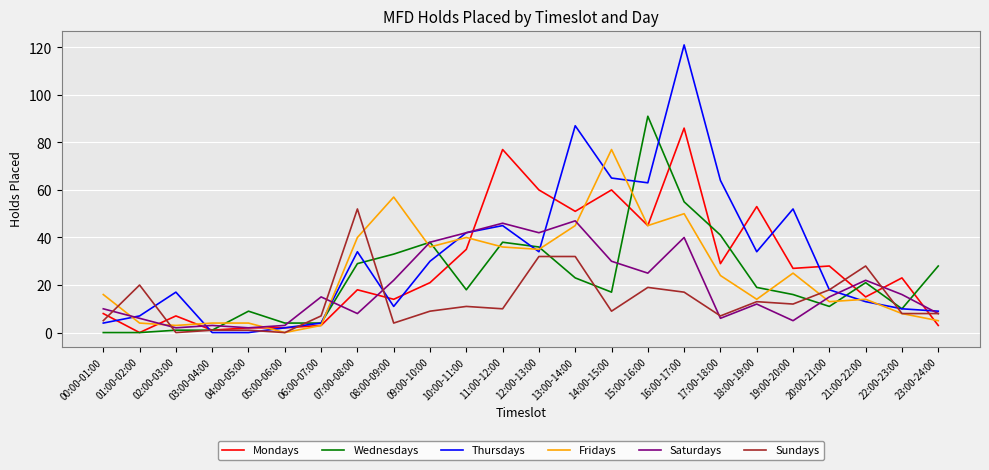

Reading right to left, extract all data points from this chart.

Mondays: 23:00-24:00=3	22:00-23:00=23	21:00-22:00=15	20:00-21:00=28	19:00-20:00=27	18:00-19:00=53	17:00-18:00=29	16:00-17:00=86	15:00-16:00=45	14:00-15:00=60	13:00-14:00=51	12:00-13:00=60	11:00-12:00=77	10:00-11:00=35	09:00-10:00=21	08:00-09:00=14	07:00-08:00=18	06:00-07:00=3	05:00-06:00=2	04:00-05:00=2	03:00-04:00=1	02:00-03:00=7	01:00-02:00=0	00:00-01:00=8
Wednesdays: 23:00-24:00=28	22:00-23:00=10	21:00-22:00=21	20:00-21:00=11	19:00-20:00=16	18:00-19:00=19	17:00-18:00=41	16:00-17:00=55	15:00-16:00=91	14:00-15:00=17	13:00-14:00=23	12:00-13:00=36	11:00-12:00=38	10:00-11:00=18	09:00-10:00=38	08:00-09:00=33	07:00-08:00=29	06:00-07:00=4	05:00-06:00=4	04:00-05:00=9	03:00-04:00=1	02:00-03:00=1	01:00-02:00=0	00:00-01:00=0
Thursdays: 23:00-24:00=9	22:00-23:00=10	21:00-22:00=13	20:00-21:00=18	19:00-20:00=52	18:00-19:00=34	17:00-18:00=64	16:00-17:00=121	15:00-16:00=63	14:00-15:00=65	13:00-14:00=87	12:00-13:00=34	11:00-12:00=45	10:00-11:00=42	09:00-10:00=30	08:00-09:00=11	07:00-08:00=34	06:00-07:00=4	05:00-06:00=2	04:00-05:00=0	03:00-04:00=0	02:00-03:00=17	01:00-02:00=7	00:00-01:00=4
Fridays: 23:00-24:00=5	22:00-23:00=8	21:00-22:00=14	20:00-21:00=13	19:00-20:00=25	18:00-19:00=14	17:00-18:00=24	16:00-17:00=50	15:00-16:00=45	14:00-15:00=77	13:00-14:00=45	12:00-13:00=35	11:00-12:00=36	10:00-11:00=40	09:00-10:00=36	08:00-09:00=57	07:00-08:00=40	06:00-07:00=3	05:00-06:00=0	04:00-05:00=4	03:00-04:00=4	02:00-03:00=3	01:00-02:00=4	00:00-01:00=16
Saturdays: 23:00-24:00=8	22:00-23:00=16	21:00-22:00=22	20:00-21:00=15	19:00-20:00=5	18:00-19:00=12	17:00-18:00=6	16:00-17:00=40	15:00-16:00=25	14:00-15:00=30	13:00-14:00=47	12:00-13:00=42	11:00-12:00=46	10:00-11:00=42	09:00-10:00=38	08:00-09:00=22	07:00-08:00=8	06:00-07:00=15	05:00-06:00=3	04:00-05:00=2	03:00-04:00=3	02:00-03:00=2	01:00-02:00=6	00:00-01:00=10
Sundays: 23:00-24:00=8	22:00-23:00=8	21:00-22:00=28	20:00-21:00=18	19:00-20:00=12	18:00-19:00=13	17:00-18:00=7	16:00-17:00=17	15:00-16:00=19	14:00-15:00=9	13:00-14:00=32	12:00-13:00=32	11:00-12:00=10	10:00-11:00=11	09:00-10:00=9	08:00-09:00=4	07:00-08:00=52	06:00-07:00=7	05:00-06:00=0	04:00-05:00=1	03:00-04:00=1	02:00-03:00=0	01:00-02:00=20	00:00-01:00=5